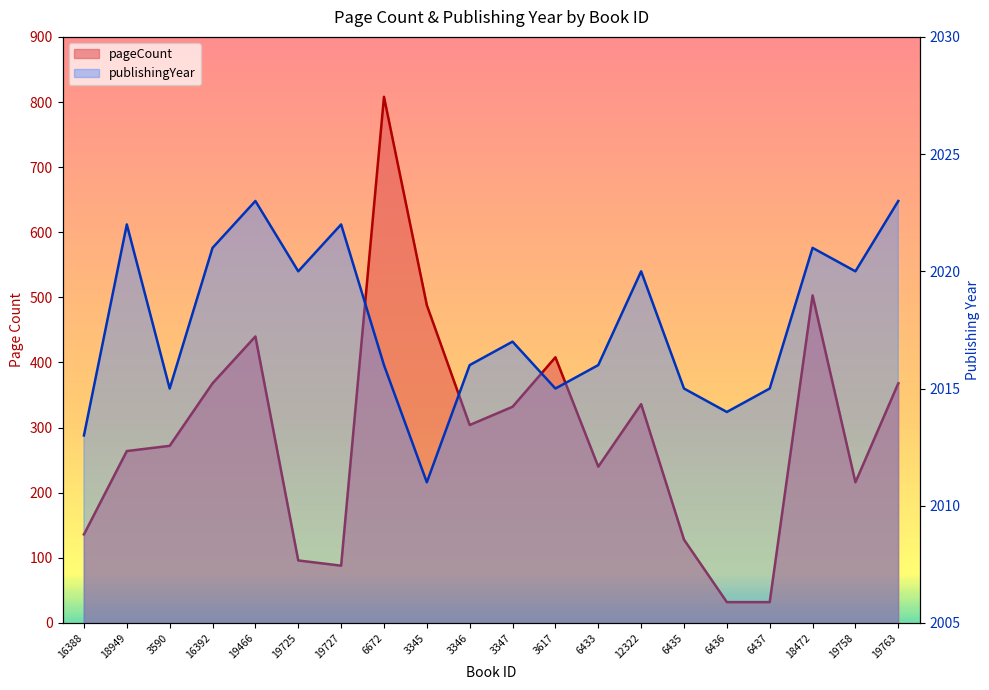

Read the pageCount value at 6433, to the nearest 10.

240